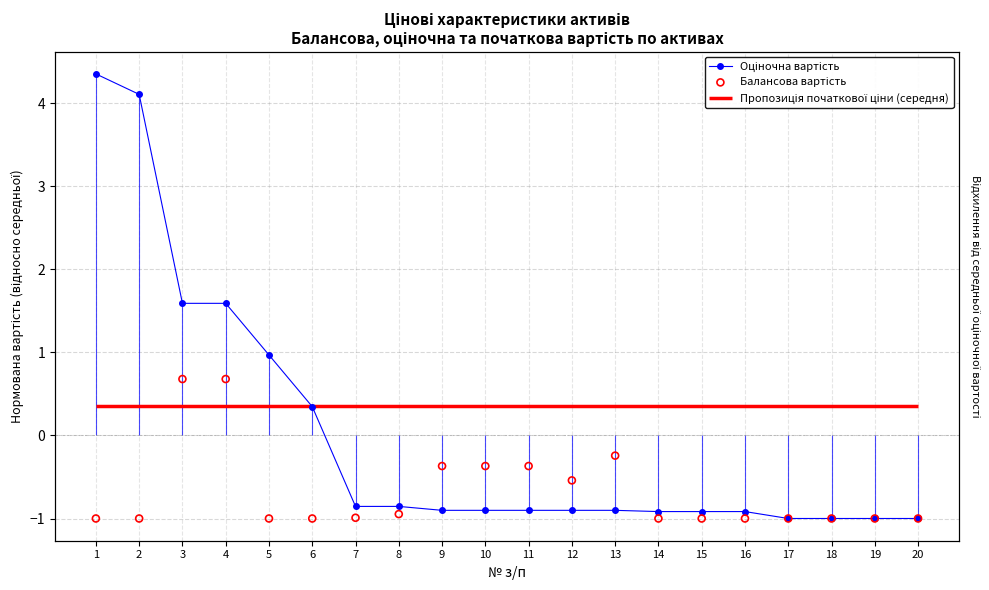

Which series contains the lowest Y value?

Балансова вартість